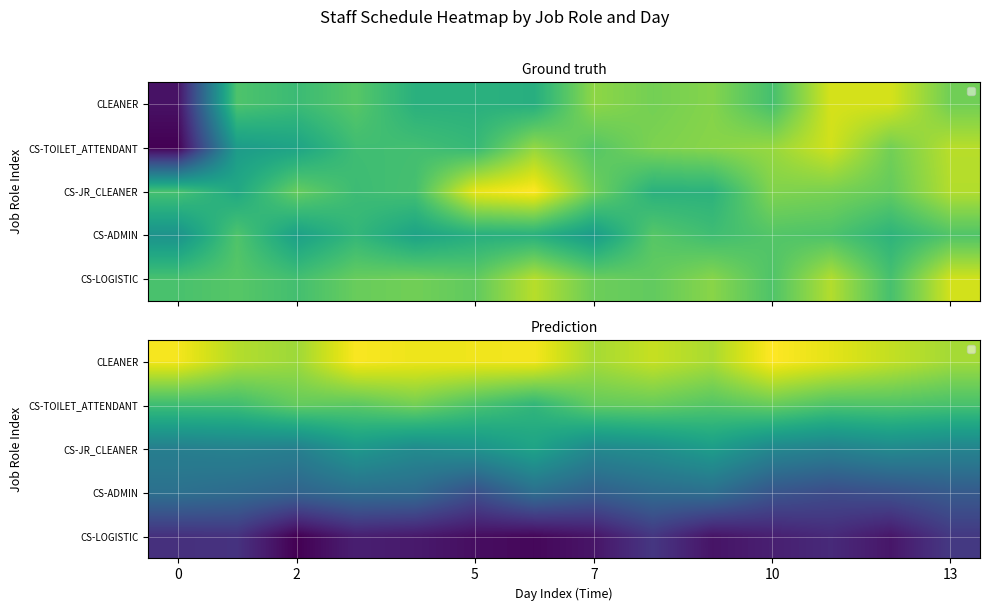

What is the greatest value displayed?

1.0